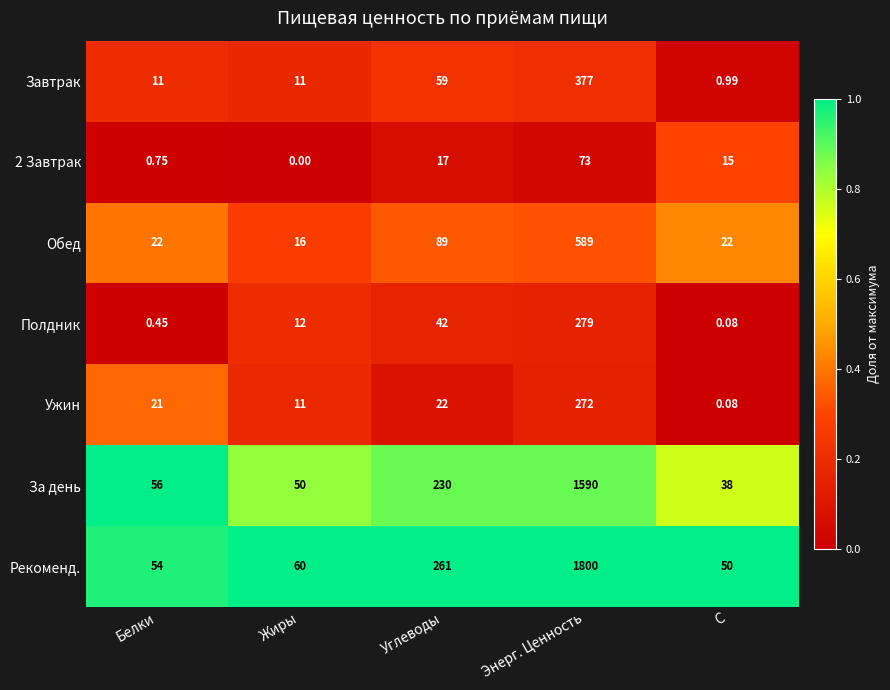

List the labels in order of Рекоменд. value, smallest first.

C, Белки, Жиры, Углеводы, Энерг. Ценность